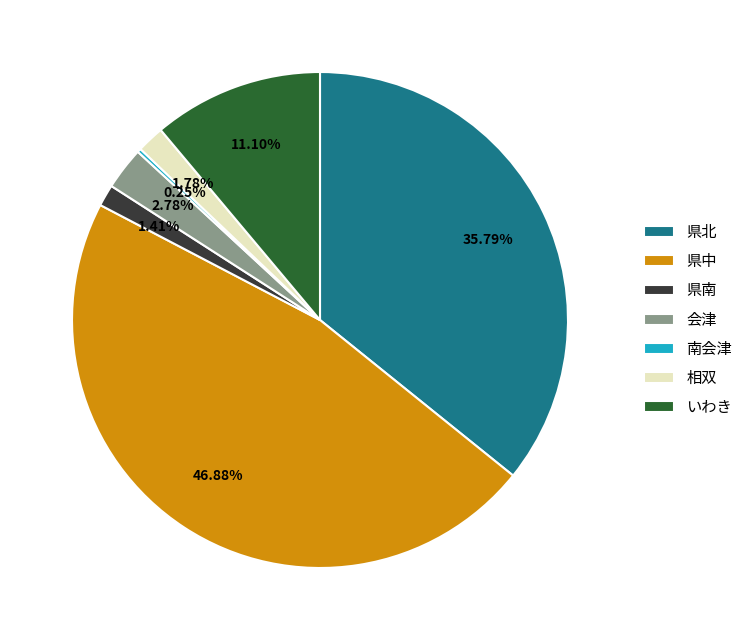

Which slice is the largest?

県中